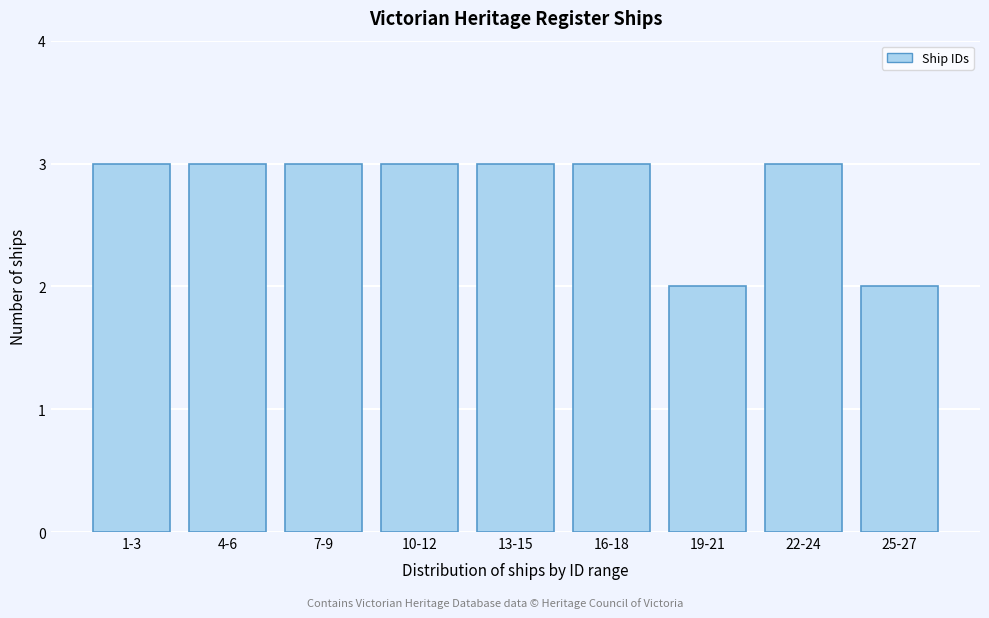

Reading left to right, list all the values displayed in this chart.

3	3	3	3	3	3	2	3	2